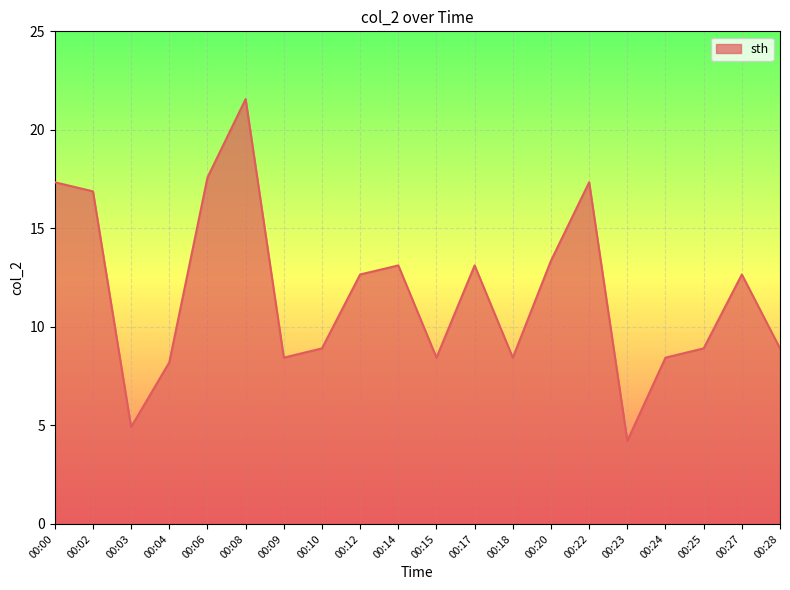

What is the difference between the maximum and minimum values?

17.3